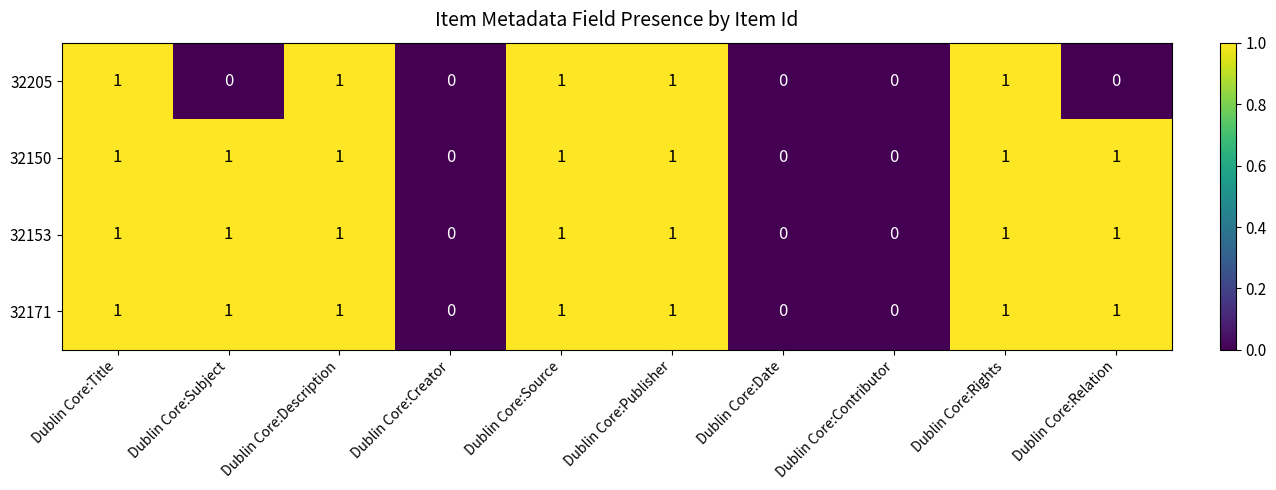

The 32150 series shows -1 at Dublin Core:Contributor. True or false?

False